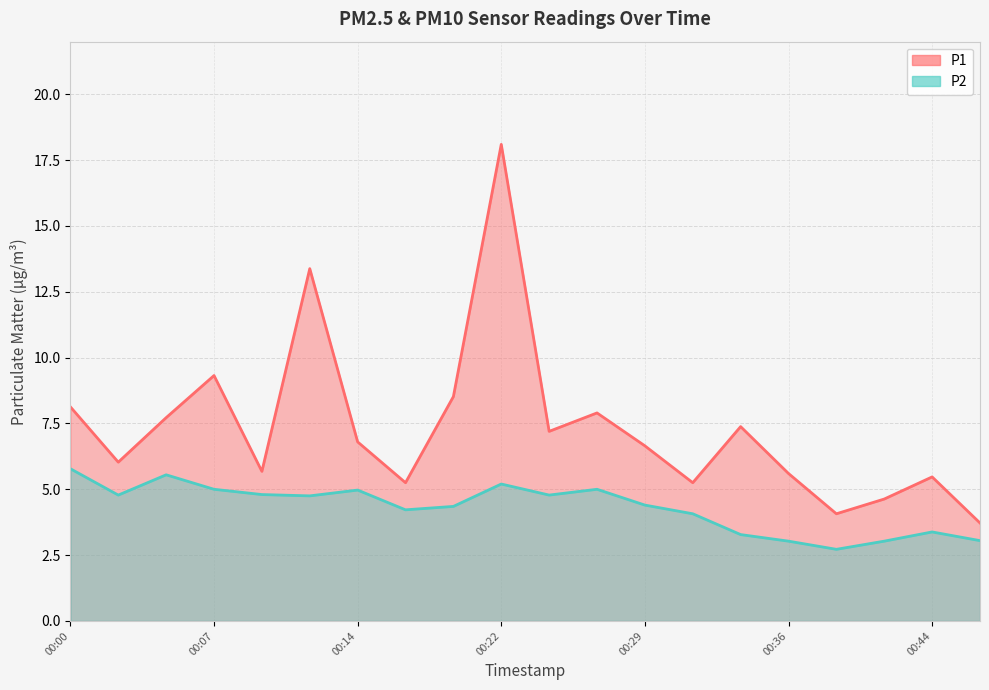

At how many categories does at least one series exceed 4?

19